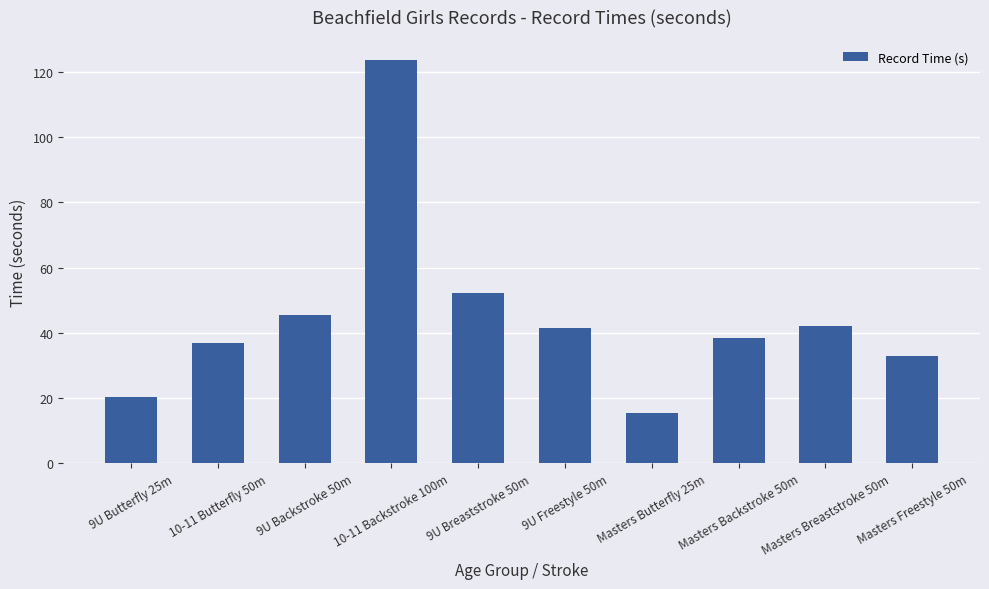

What is the value of the 4th bar from the left?

123.6